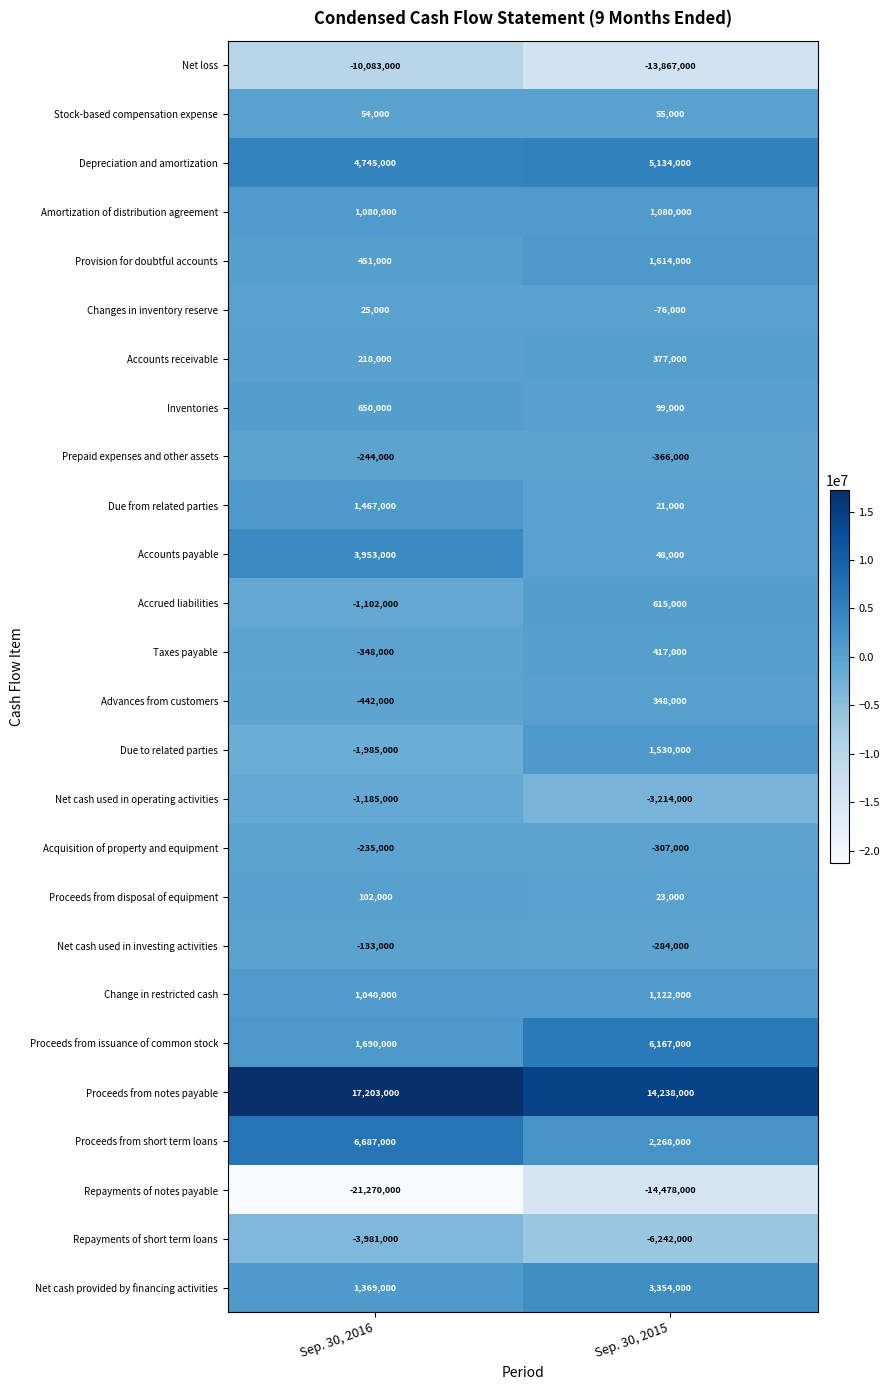

Which series has the widest spread of values?

Repayments of notes payable